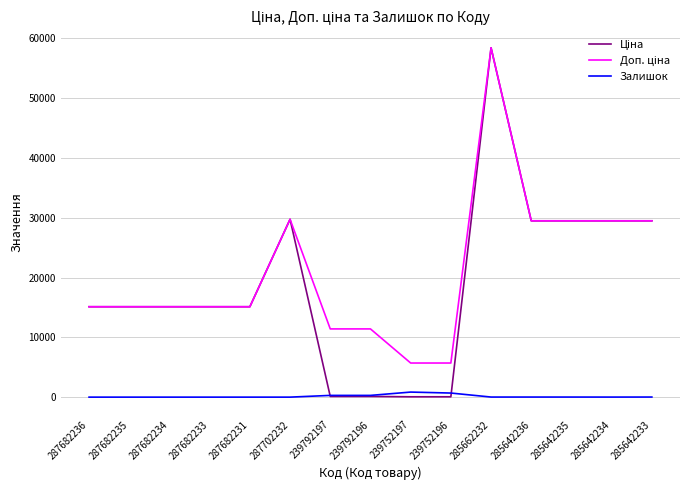

At which category does the chart reach its peak across all series?

285662232